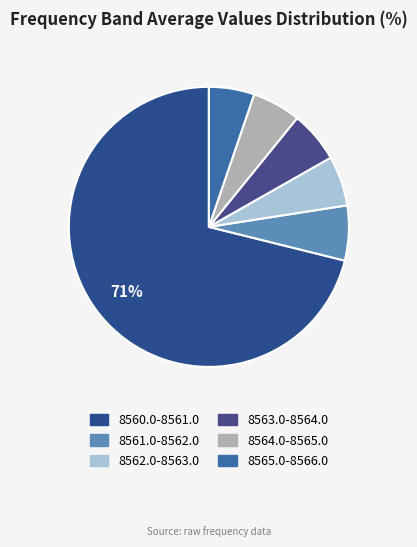

To the nearest percent, what is the combined percentage of 8564.0-8565.0 and 8565.0-8566.0?

11%